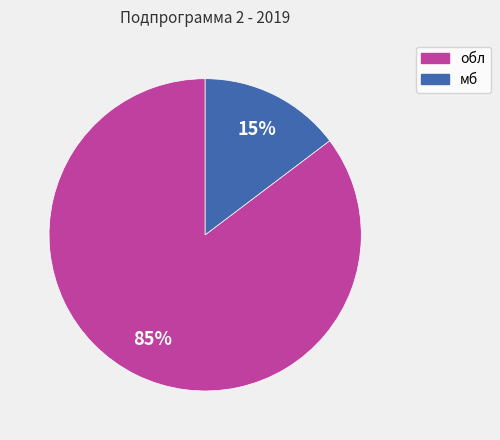

To the nearest percent, what is the average slice percentage?

50%